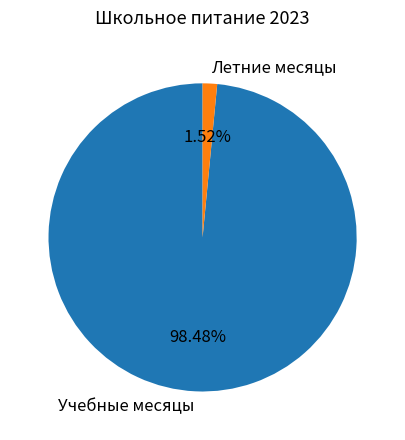

To the nearest percent, what is the difference between the largest and smallest slice percentages?

97%